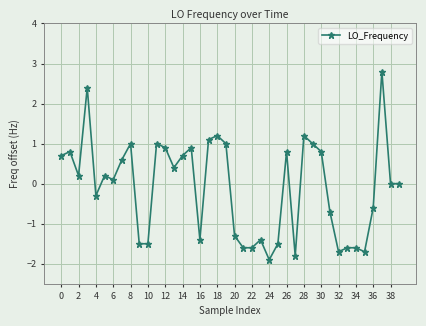

True or false: the data has more than 2 interior local peaks.

True